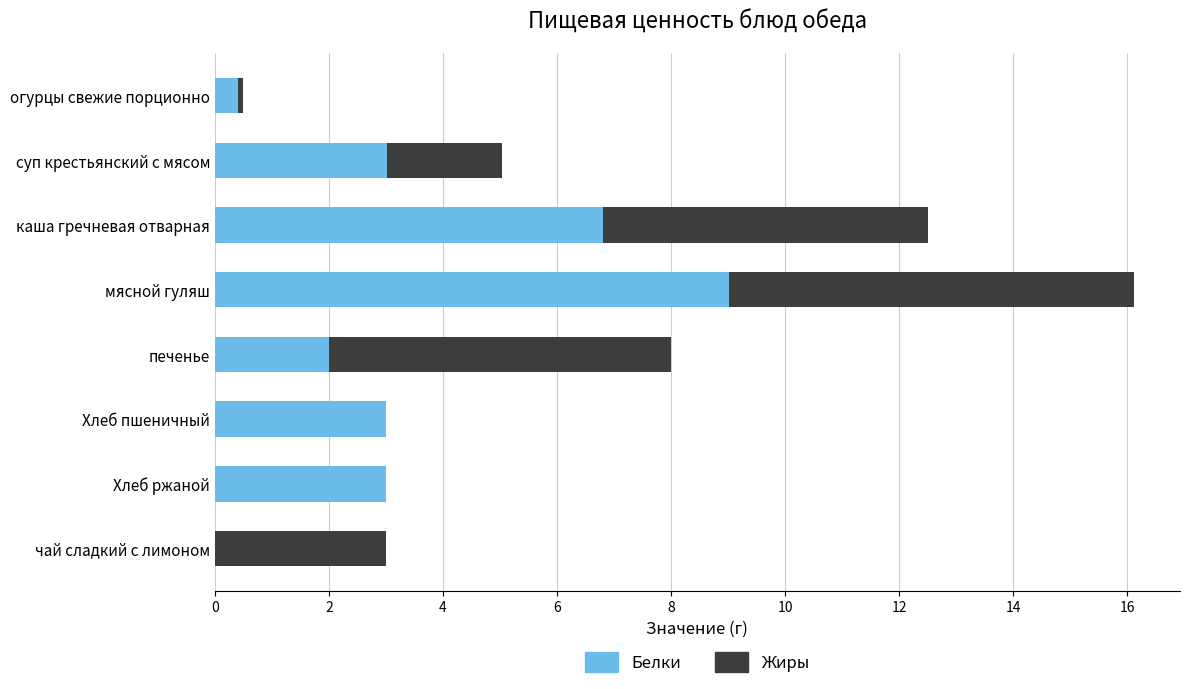

How many categories are shown in the chart?

8